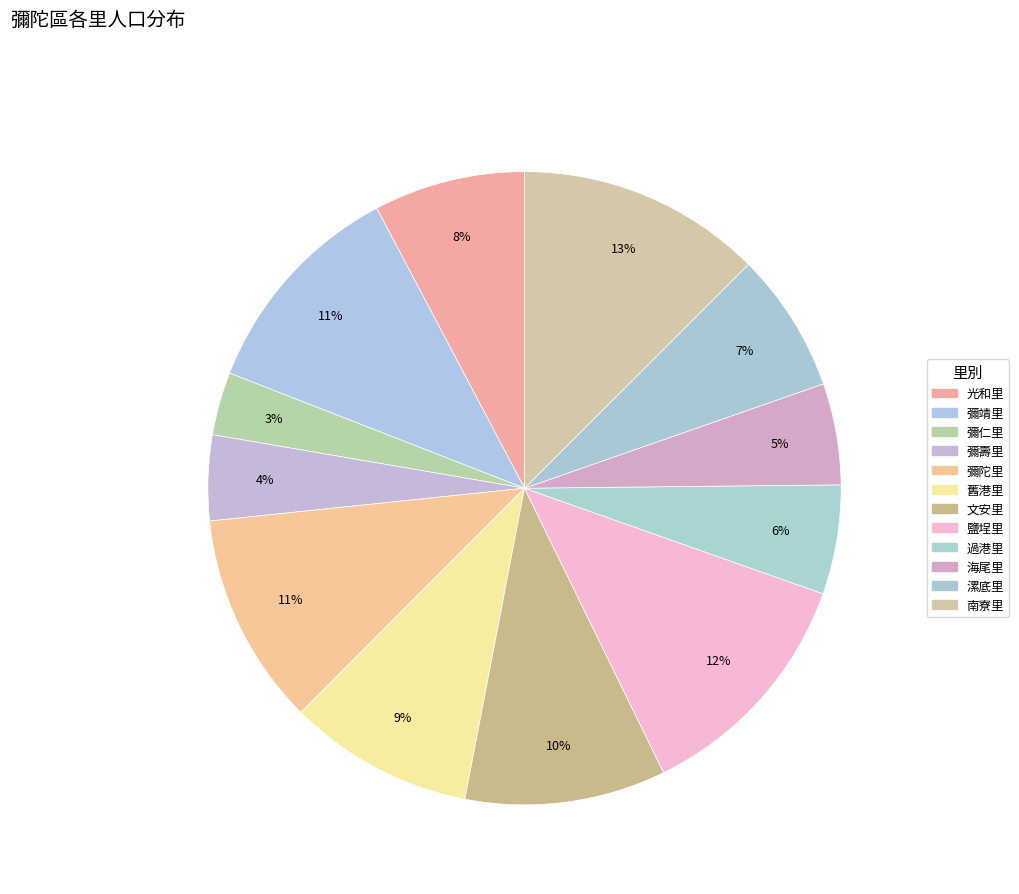

Between 文安里 and 漯底里, which is larger?

文安里